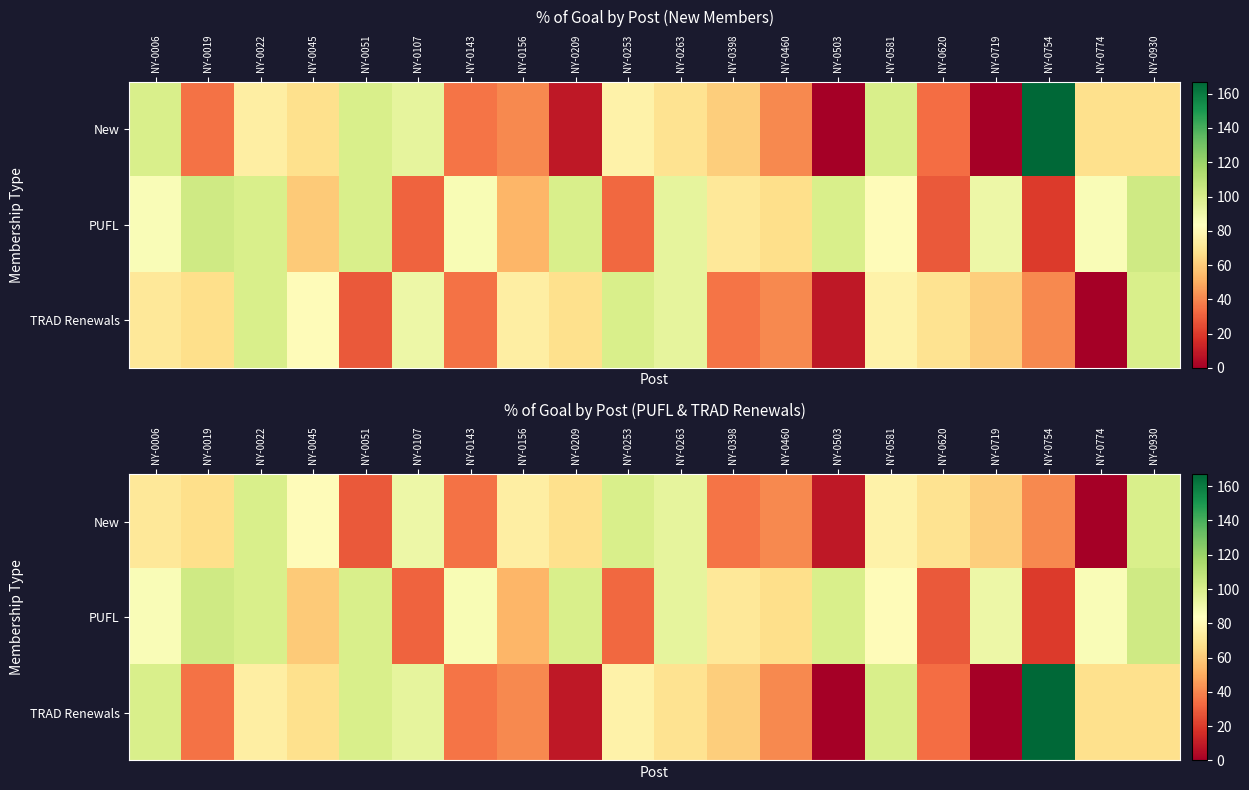

Is it true that New equals 25.6 at NY-0460?

False